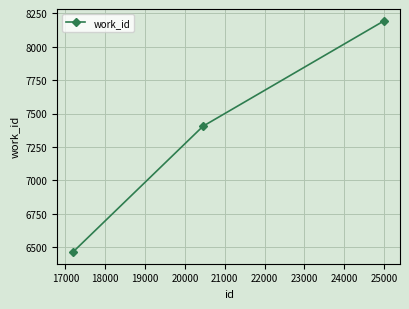

How many lines are shown in the chart?

1